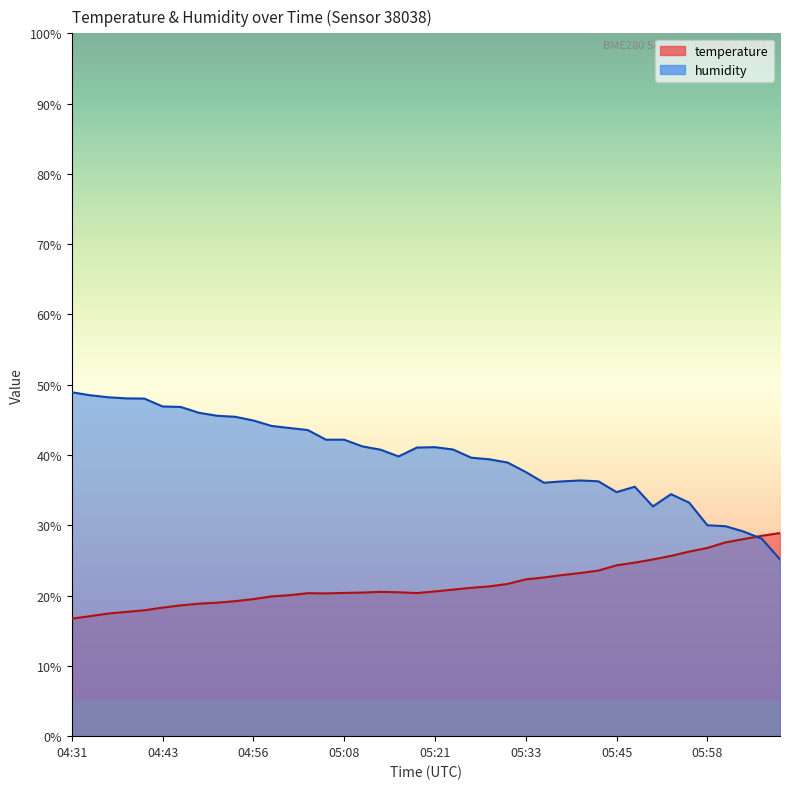

Which series has the largest total across all categories?

humidity